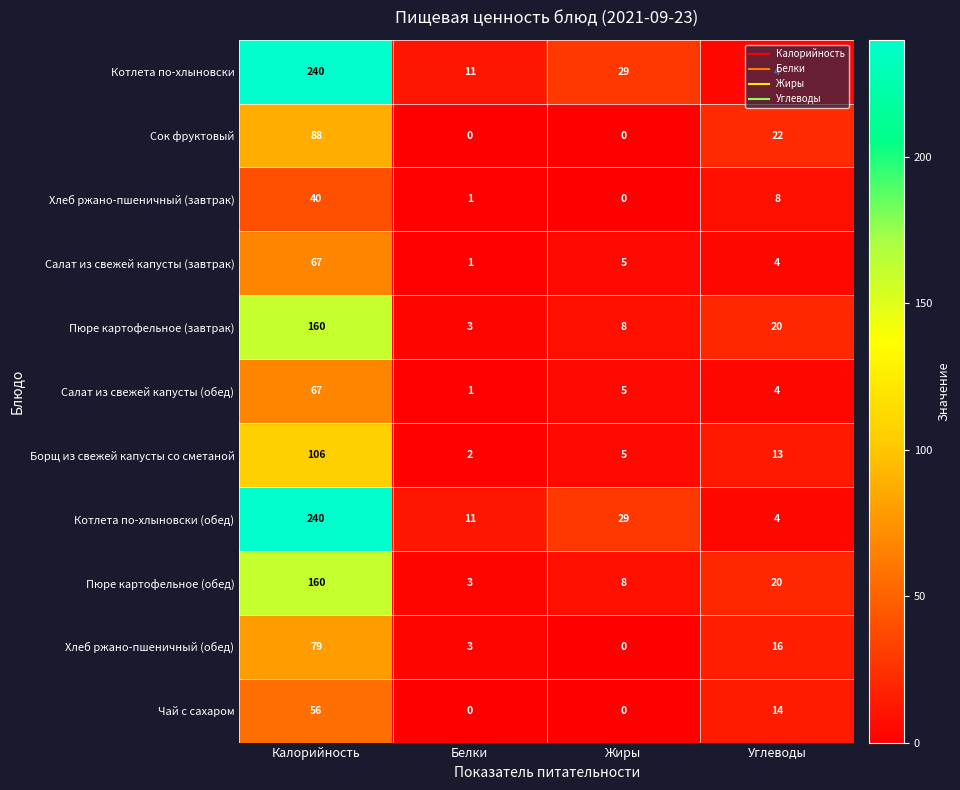

Is the value of Хлеб ржано-пшеничный (обед) at Калорийность greater than the value of Сок фруктовый at Калорийность?

No